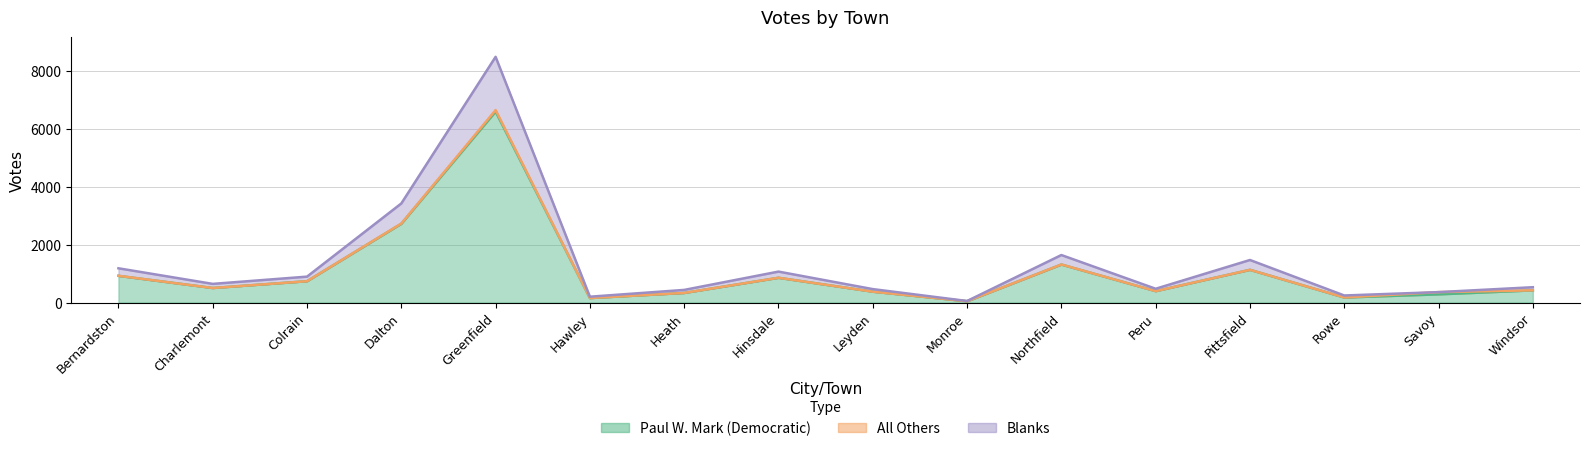

Between Windsor and Northfield, which is larger?

Northfield